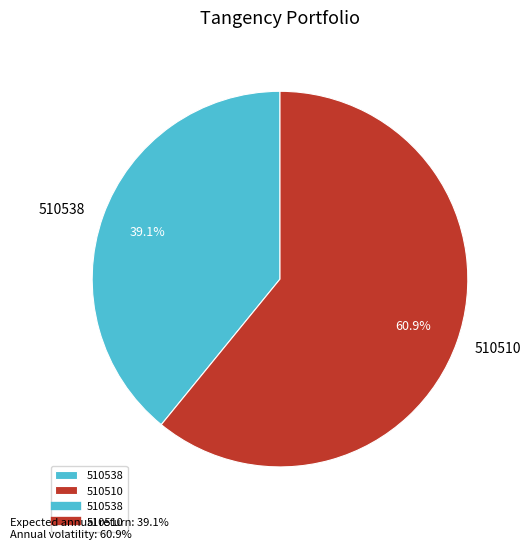

True or false: 510538 accounts for 49% of the total.

False